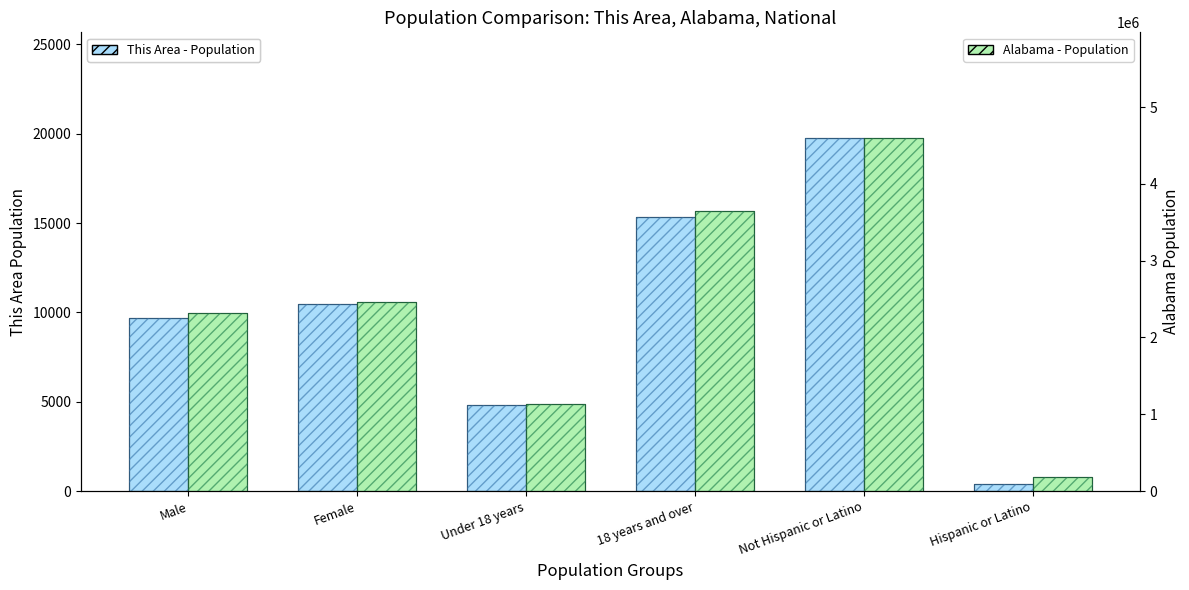

True or false: This Area - Population has a value of 3108 at Male.

False